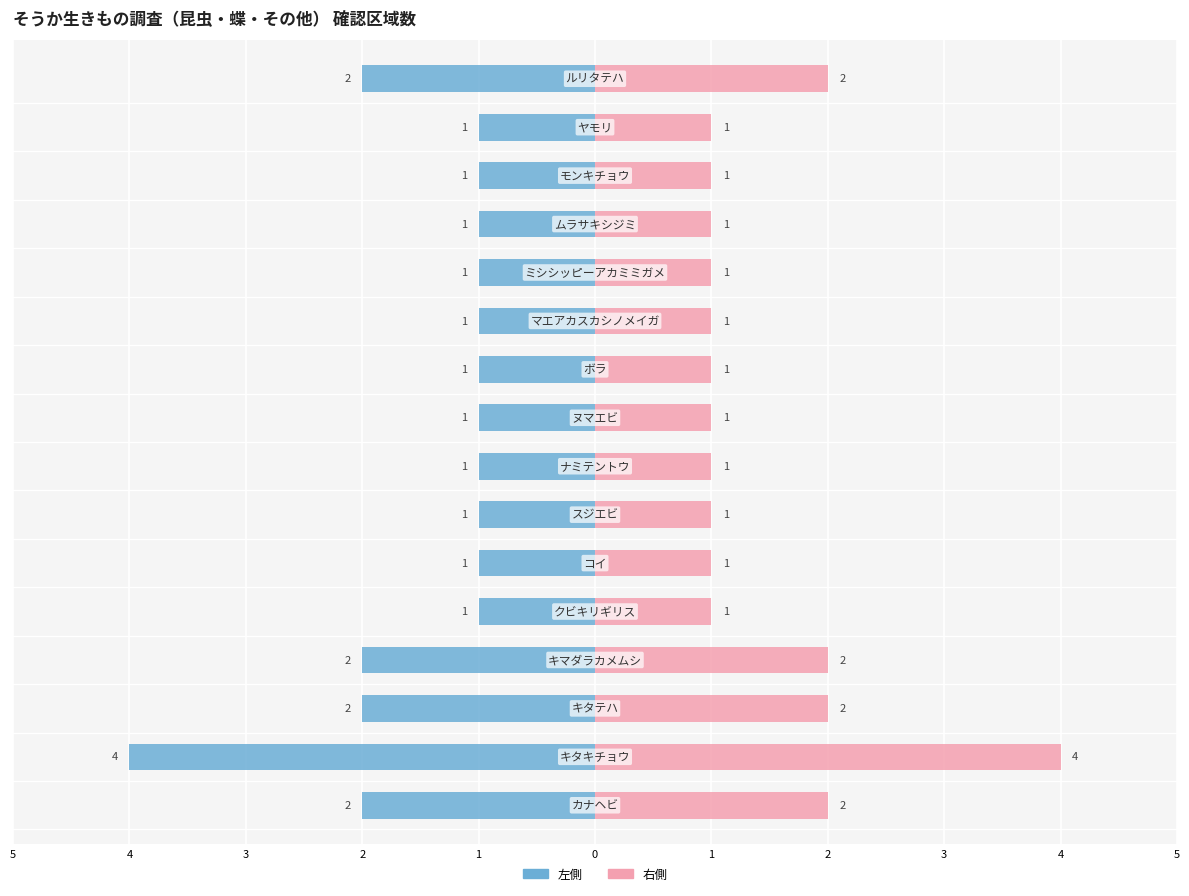

Reading left to right, transcribe all the data shown in this chart.

区域数（左）: -2	-4	-2	-2	-1	-1	-1	-1	-1	-1	-1	-1	-1	-1	-1	-2
区域数（右）: 2	4	2	2	1	1	1	1	1	1	1	1	1	1	1	2